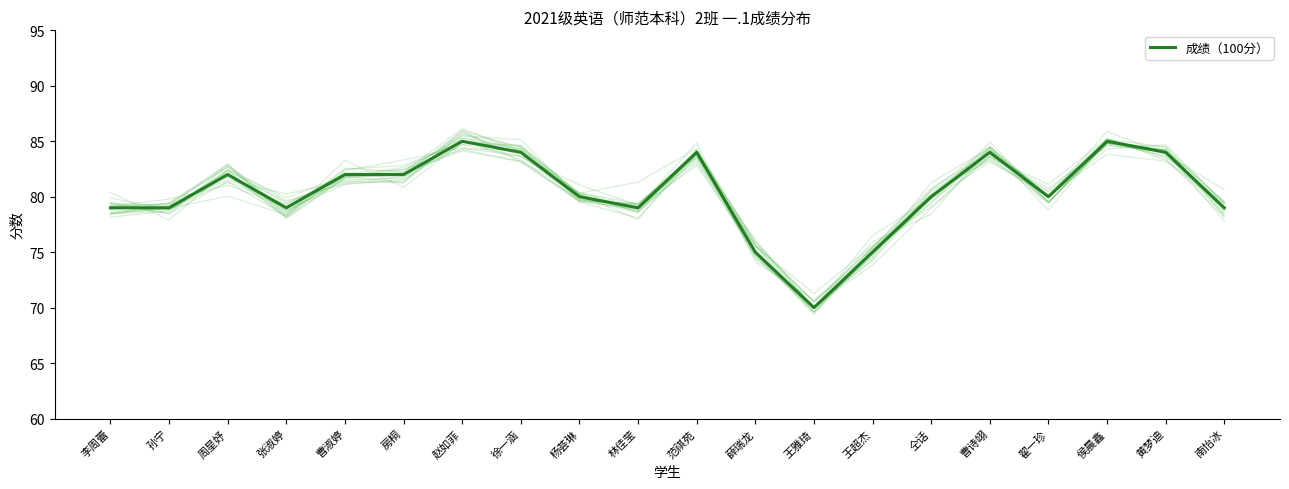

Rank the categories by value from highest to lowest.

赵如菲, 侯晨鑫, 徐一涵, 范祺苑, 曹诗翊, 黄梦迪, 周星妤, 曹淑婷, 房桐, 杨荟琳, 仝话, 翟一珍, 李周蕾, 孙宁, 张淑婷, 林佳莹, 南怡冰, 薛瑞龙, 王超杰, 王雅琦